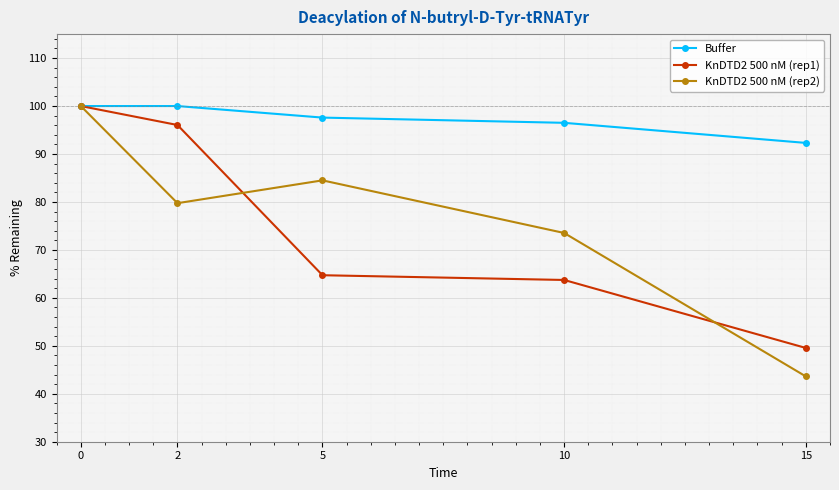

What is the difference between the highest and lowest values at 15?

48.7